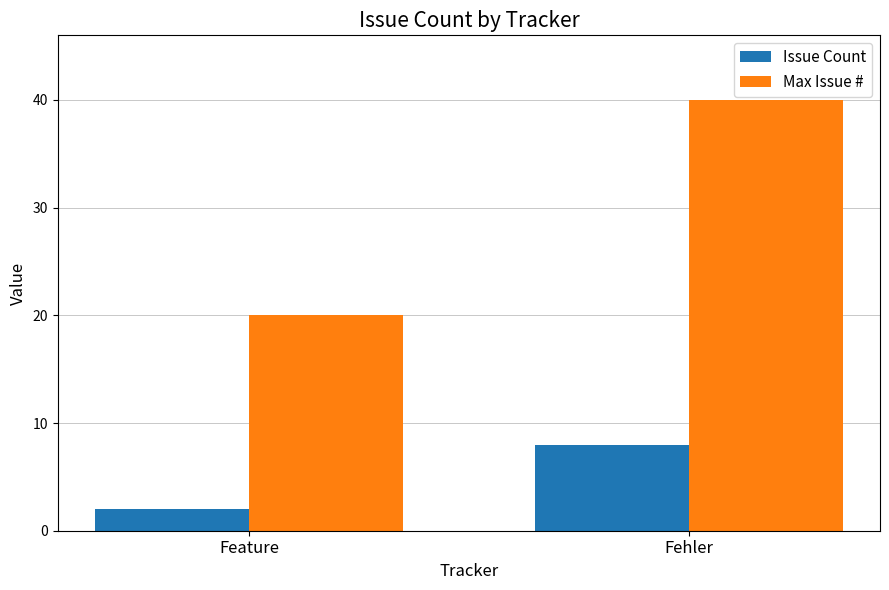

What are all the series names shown in the legend?

Issue Count, Max Issue #